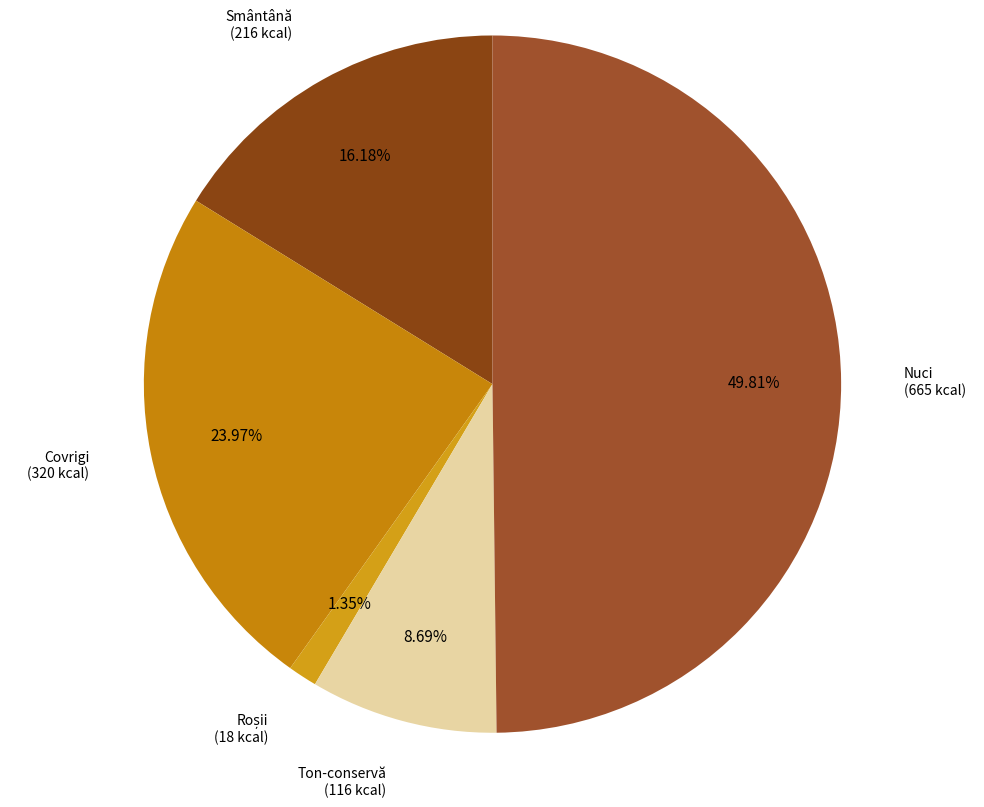

What percentage is NOT represented by Ton-conservă?

91.3%